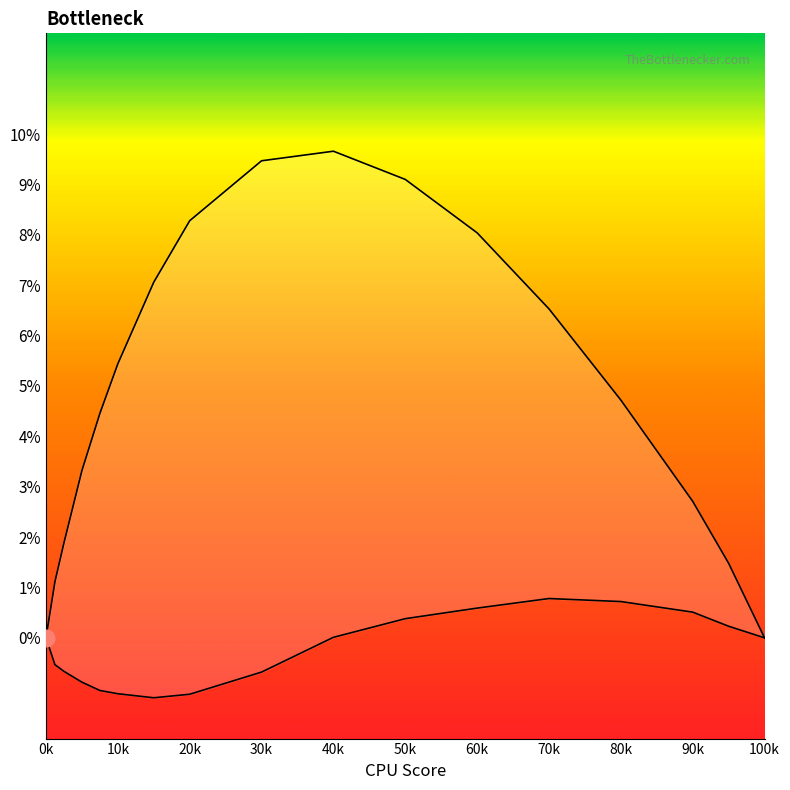

Rank the series by their maximum value, from lowest to highest.

lower bound, upper bound